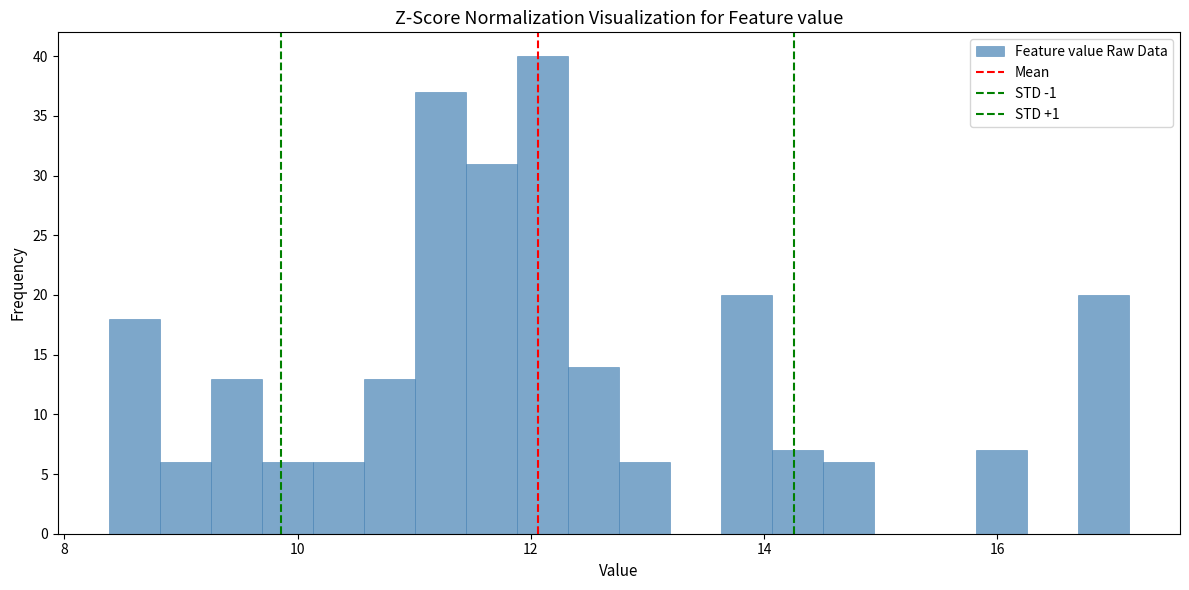

Read against the x-axis, roughly where is the centre of the tallest bar?

12.0